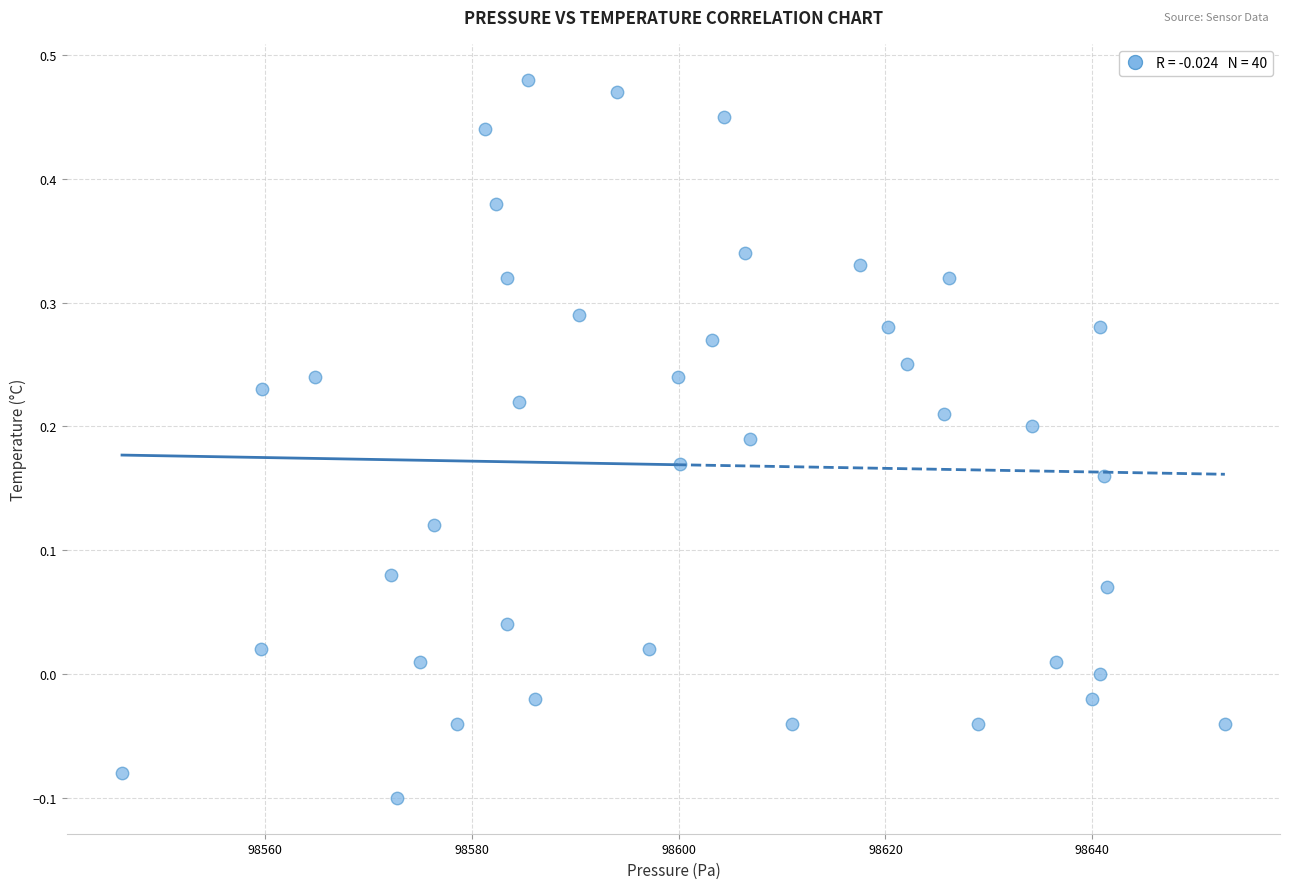

What is the range of Y values (max minus min)?

0.6